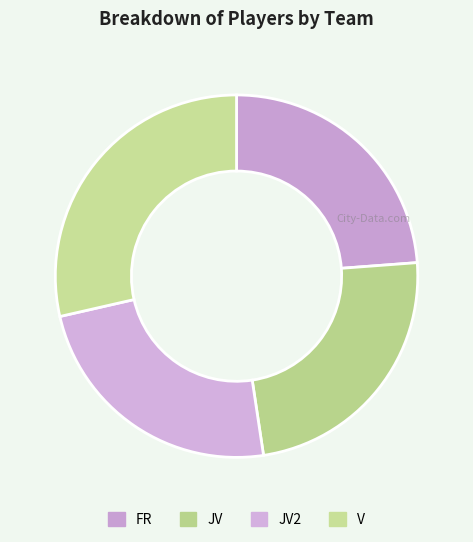

Is it true that JV2 is 13% of the pie?

False